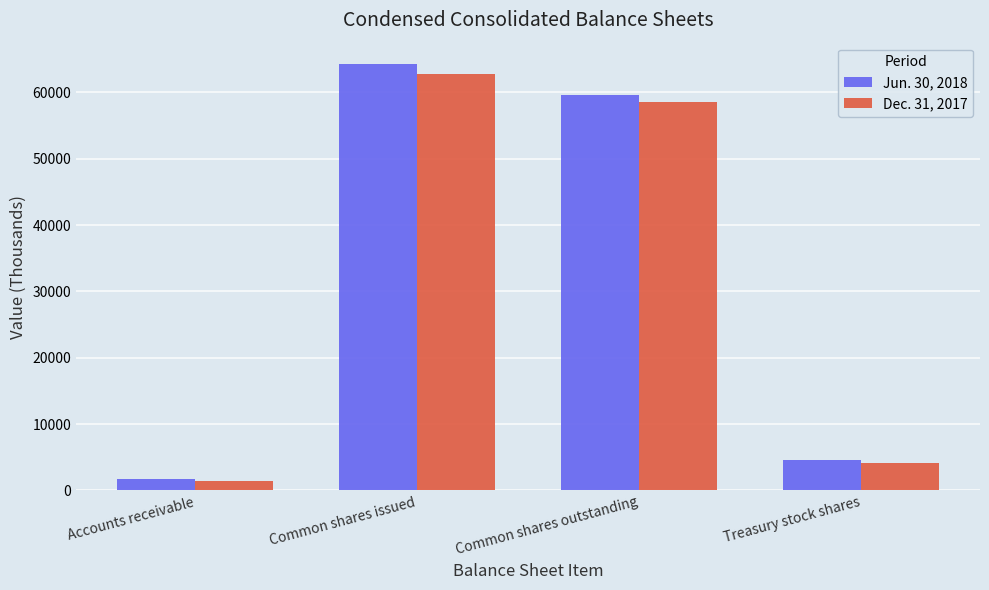

What is the value of the Dec. 31, 2017 bar at the 1st from the left?

1454